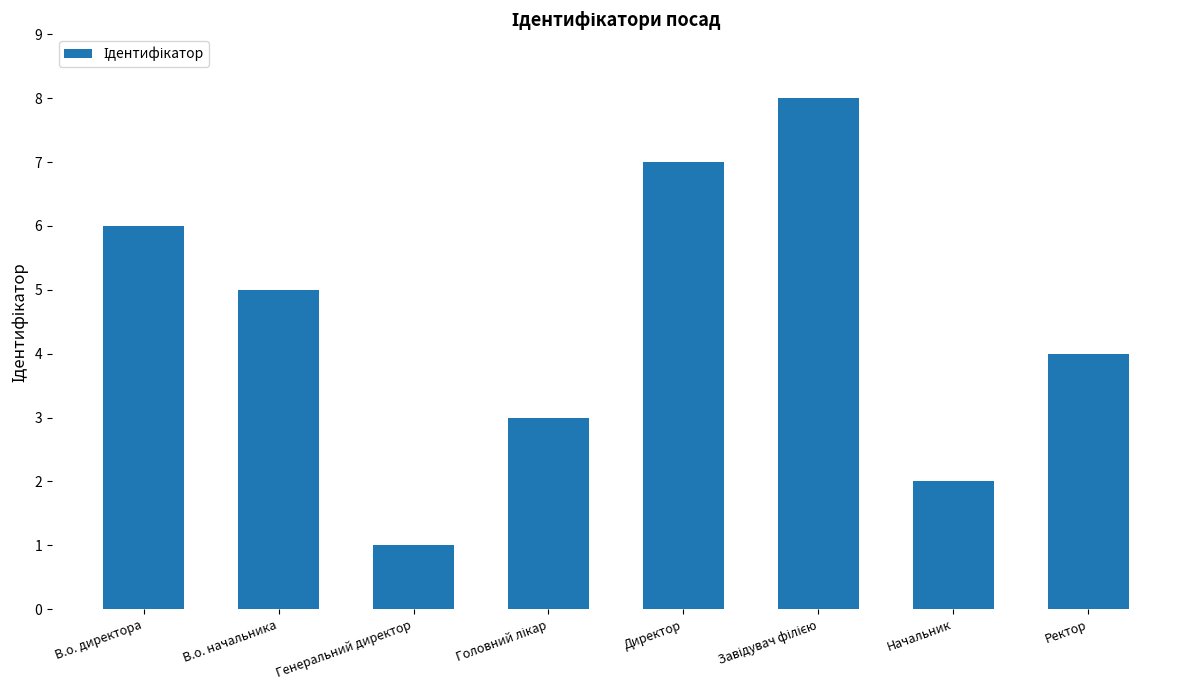

What is the change in value from В.о. директора to Начальник?

-4